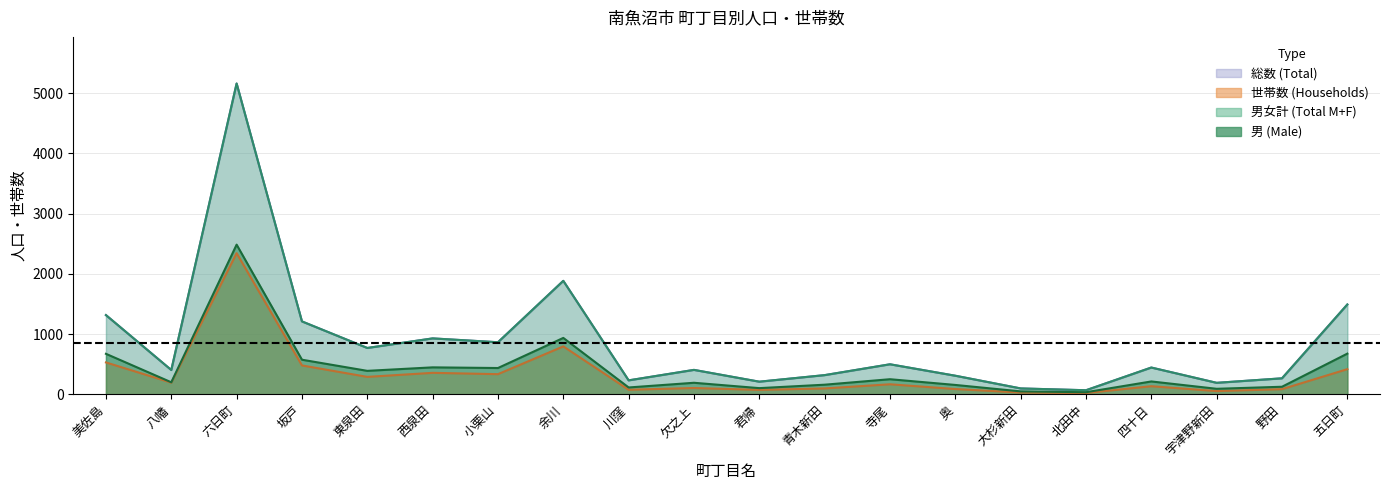

True or false: male and total intersect in this chart.

False